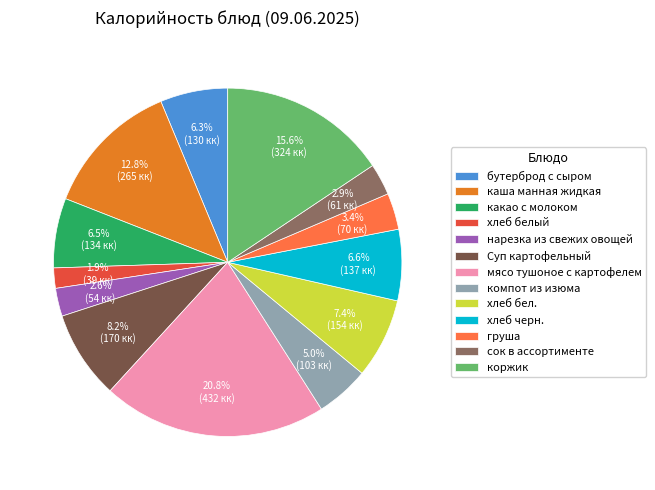

What is the smallest slice in the pie chart?

хлеб белый